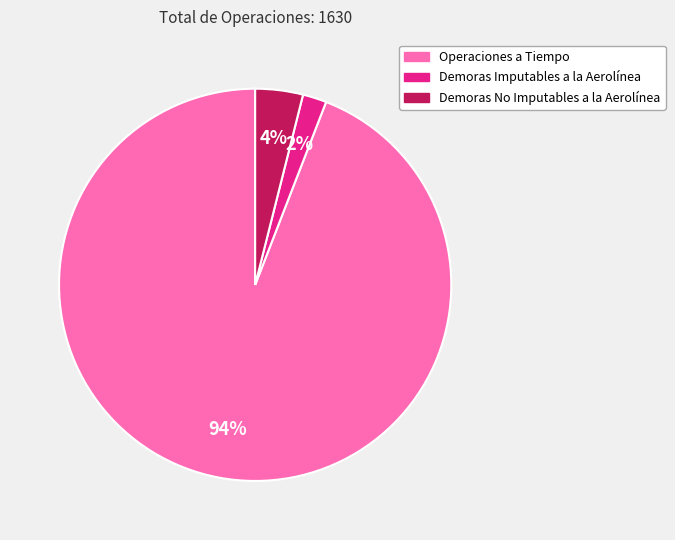

To the nearest percent, what portion does Operaciones a Tiempo represent?

94%